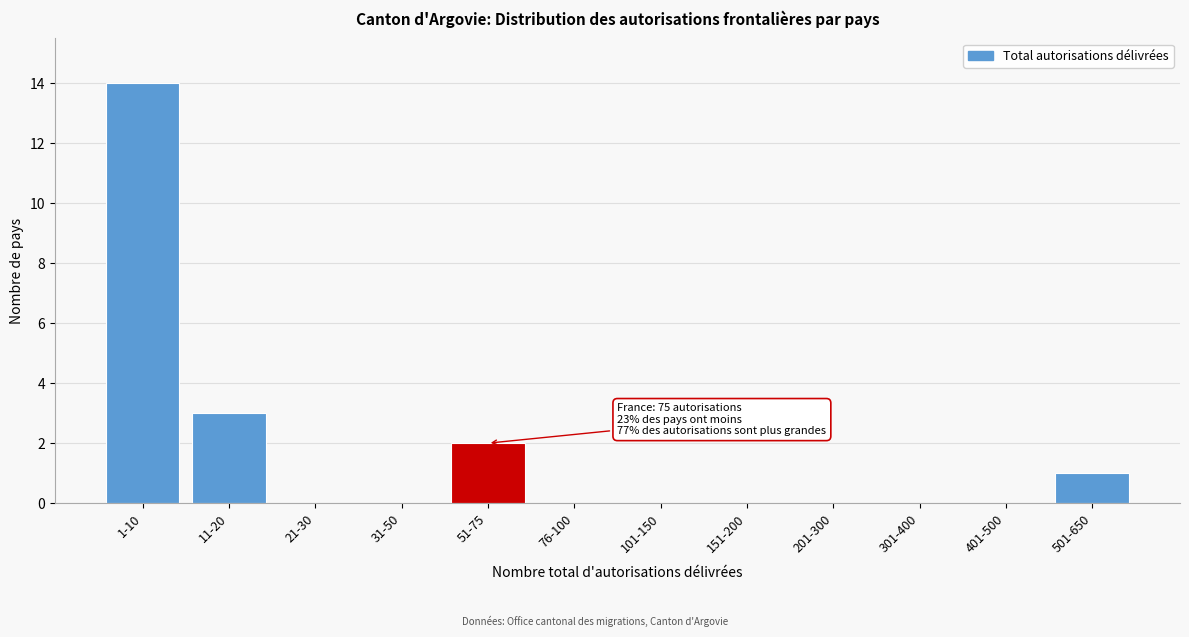

Reading left to right, what are all the values shown in this chart?

1-10=14	11-20=3	21-30=0	31-50=0	51-75=2	76-100=0	101-150=0	151-200=0	201-300=0	301-400=0	401-500=0	501-650=1